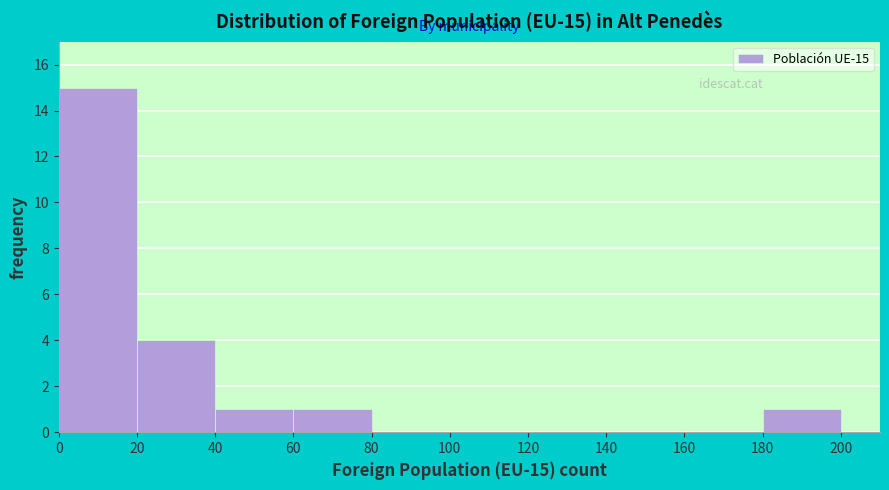

Over which range of the x-axis is the bar tallest?

0 to 20